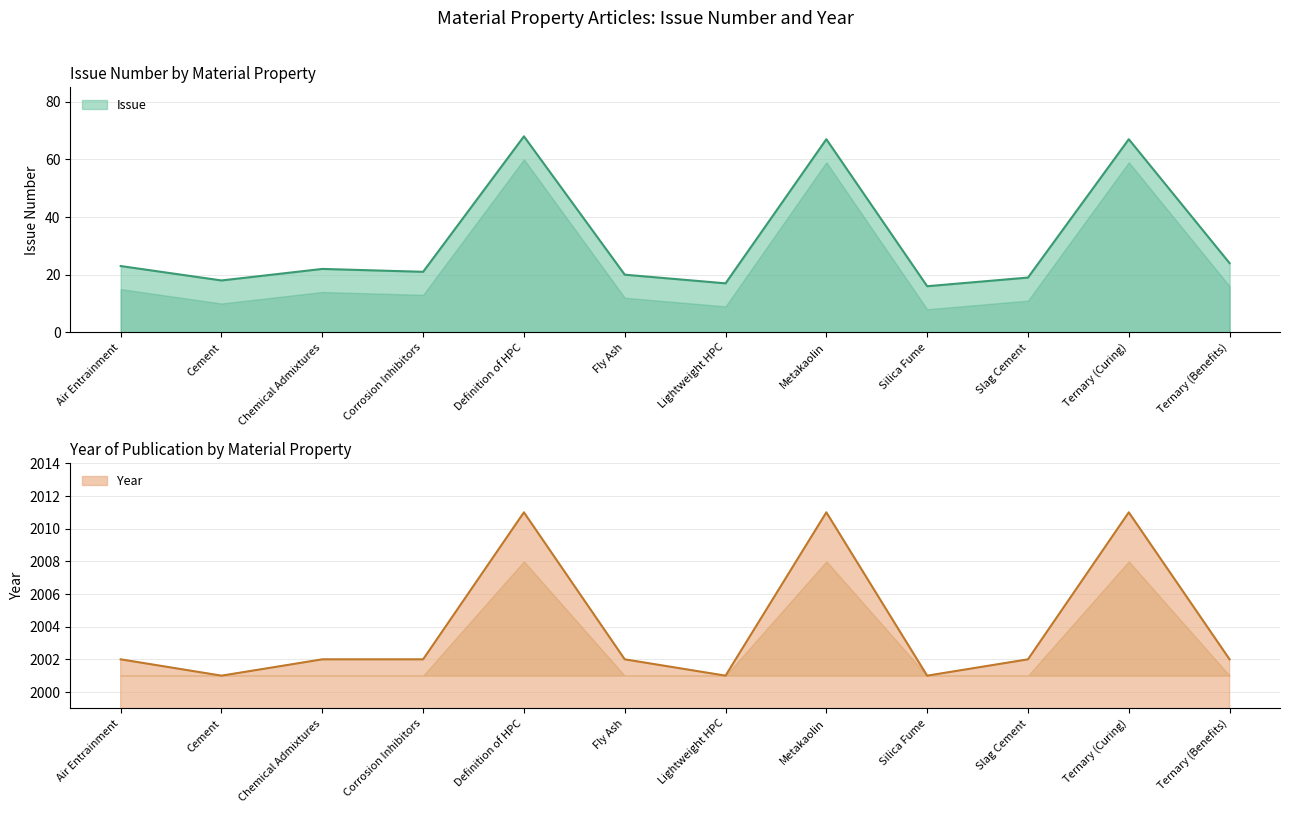

Which series changed the most between Fly Ash and Metakaolin?

Issue